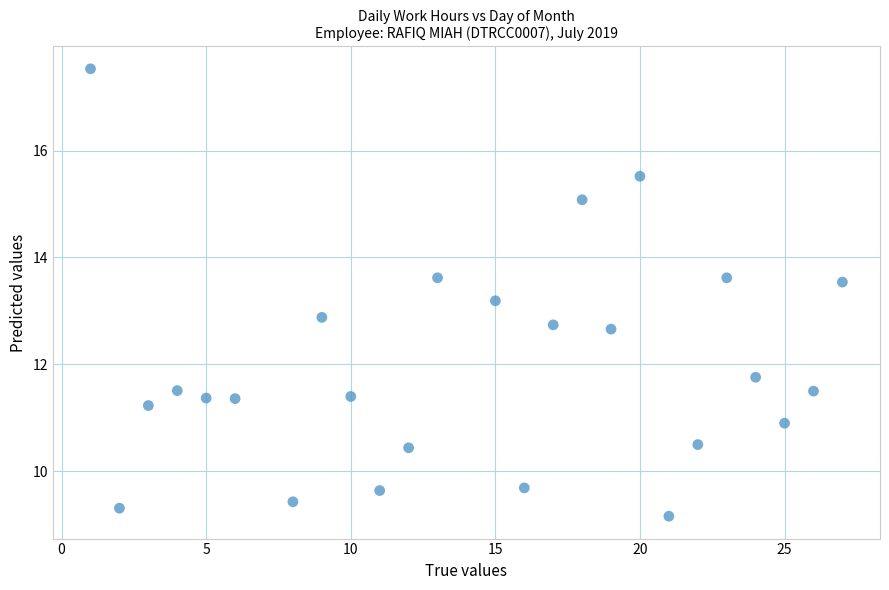

What is the range of X values (max minus min)?

26.0